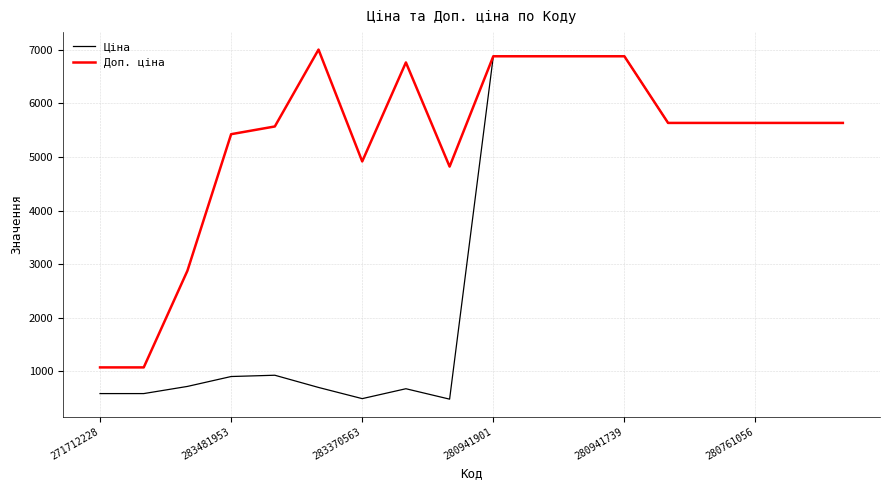

Which series has the largest total across all categories?

Доп. ціна